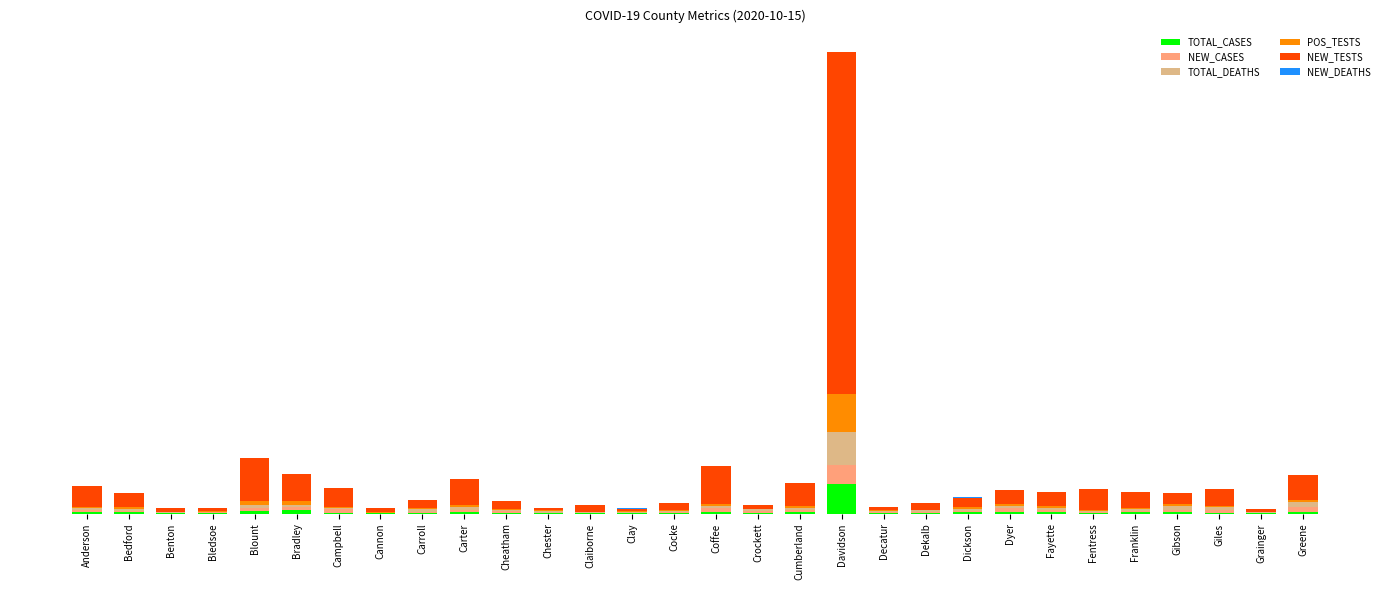

Are the bars grouped side by side (vs. stacked)?

No